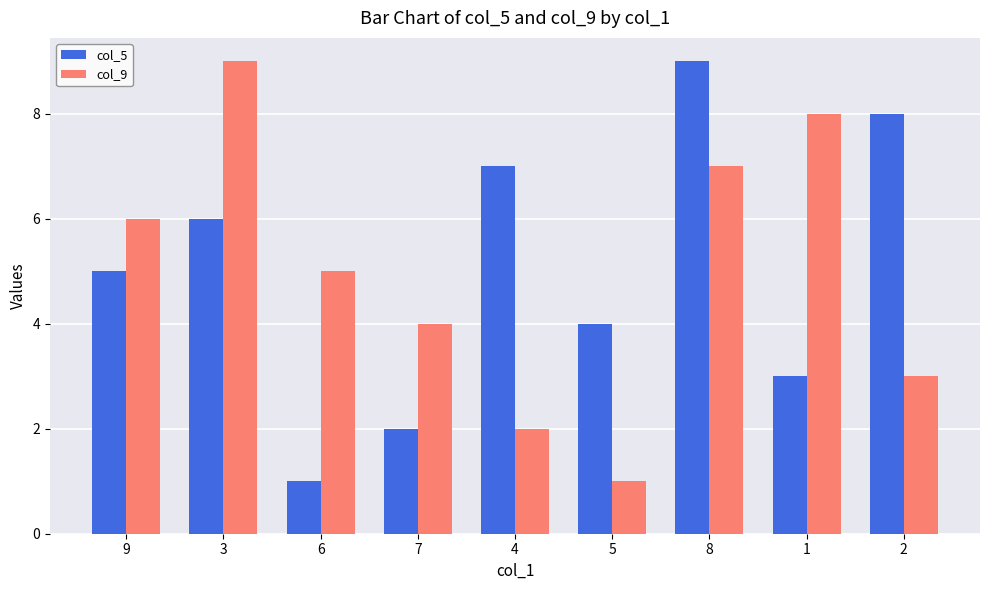

What is the label of the 8th bar from the right?

3